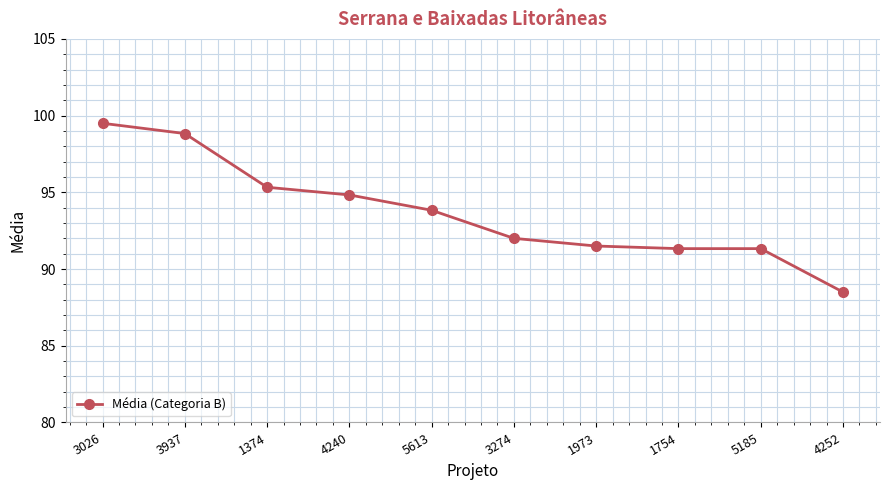

At which category does the chart reach its peak across all series?

3026